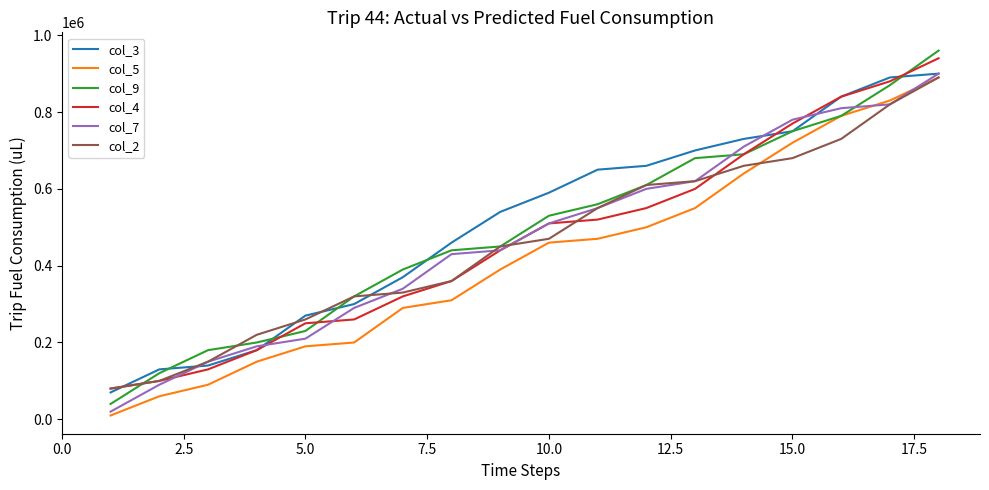

What is the maximum value shown in the chart?

960000